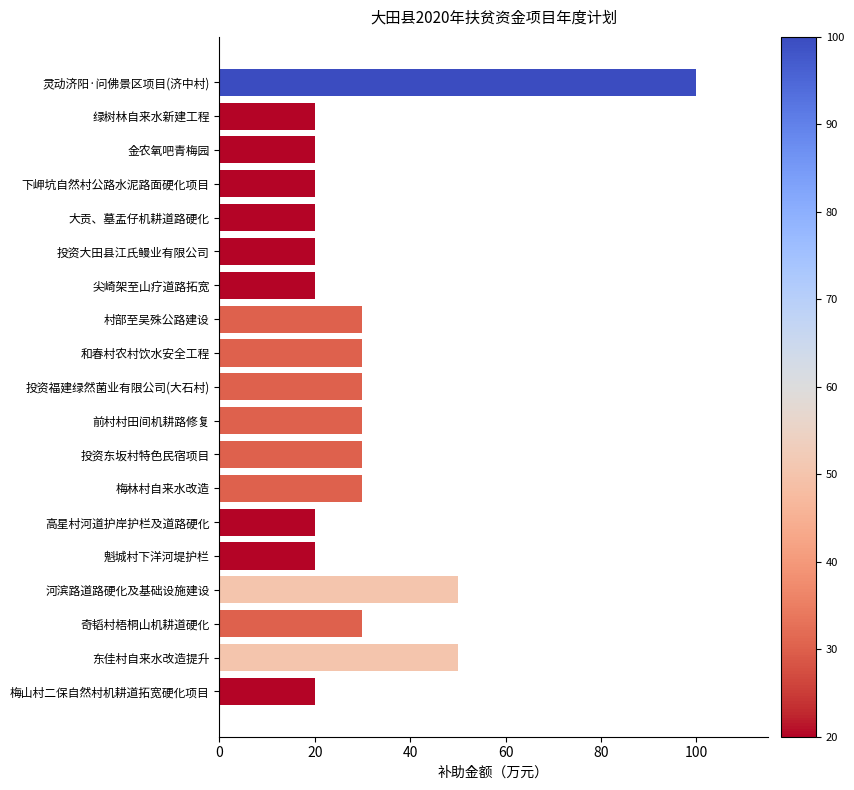

What is the difference between the maximum and minimum values?

80